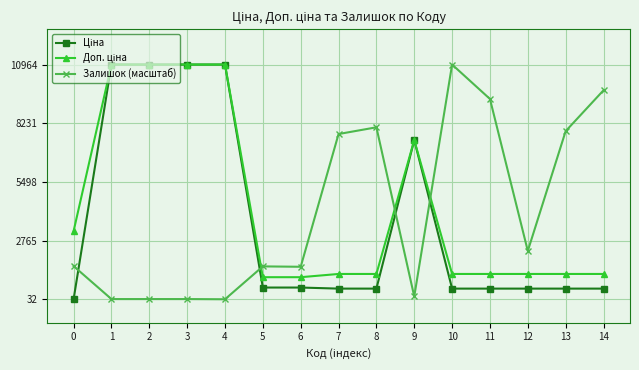

What is the highest value of the Залишок (масштаб) series?

10964.4